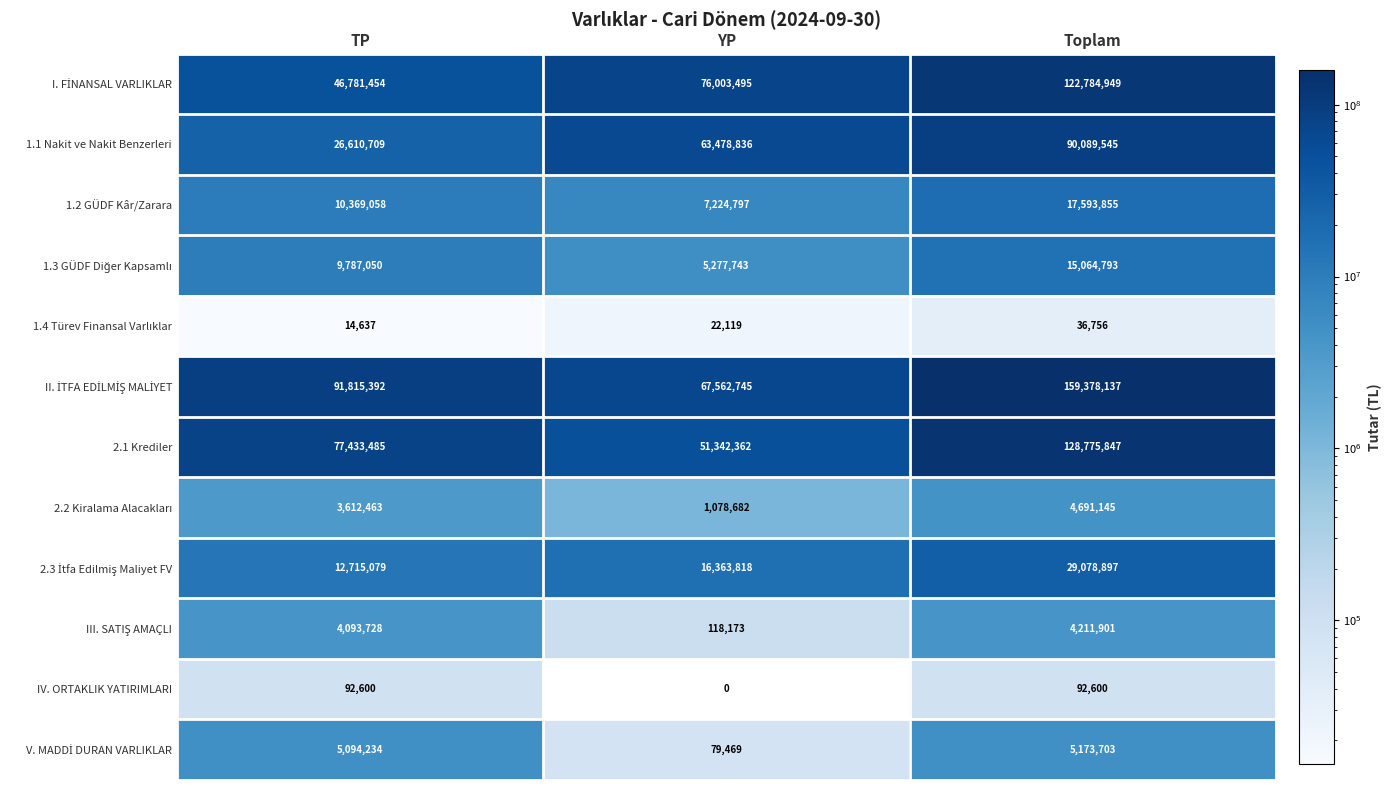

What is the spread (max minus min) of values at TP?

91800755